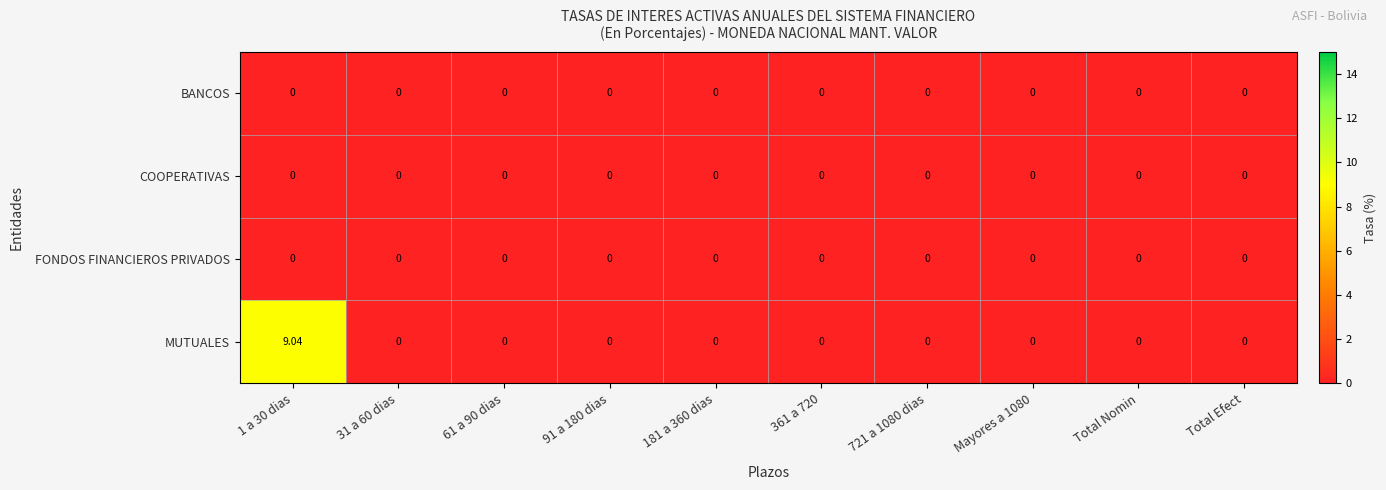

Which series has the widest spread of values?

MUTUALES